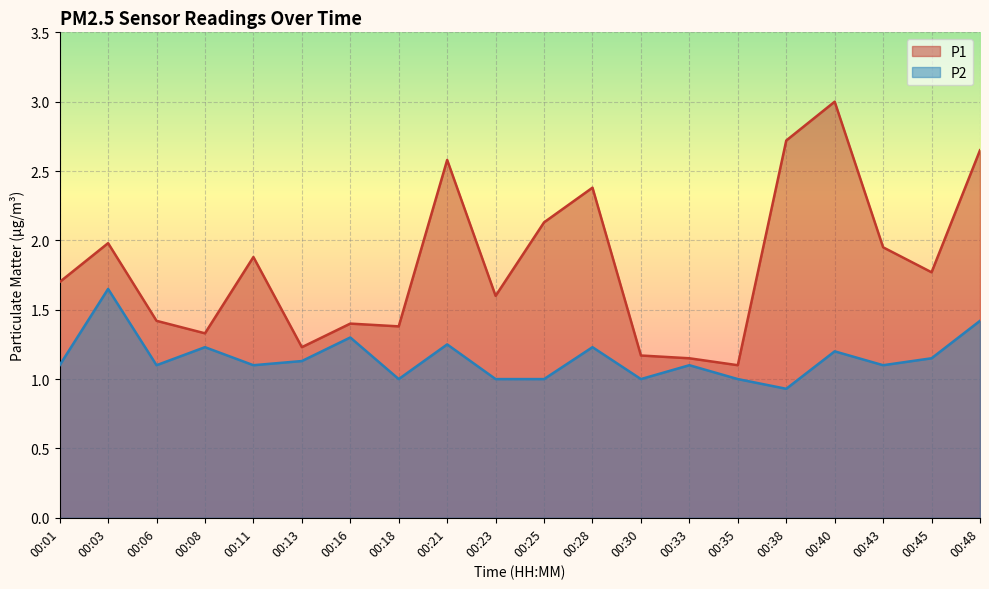

The value of P2 at 00:43 is 1.1. True or false?

True